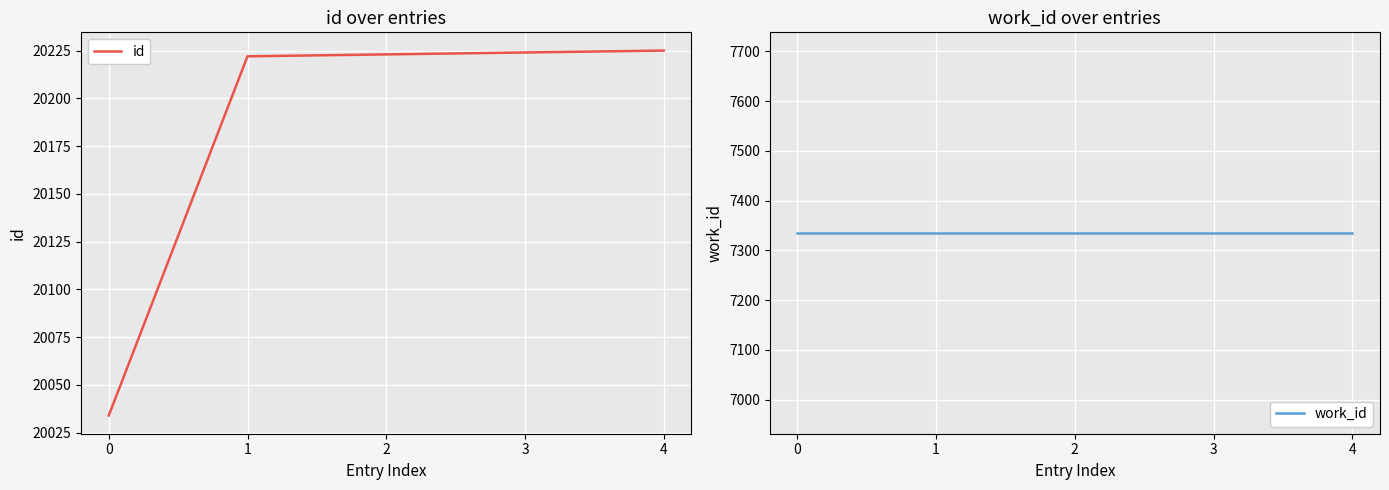

At how many categories does at least one series exceed 12475?

5